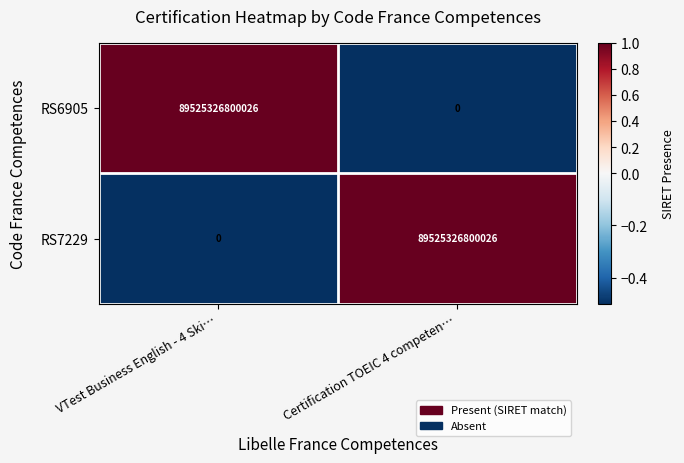

What is the spread (max minus min) of values at VTest Business English - 4 Ski…?

89525326800026